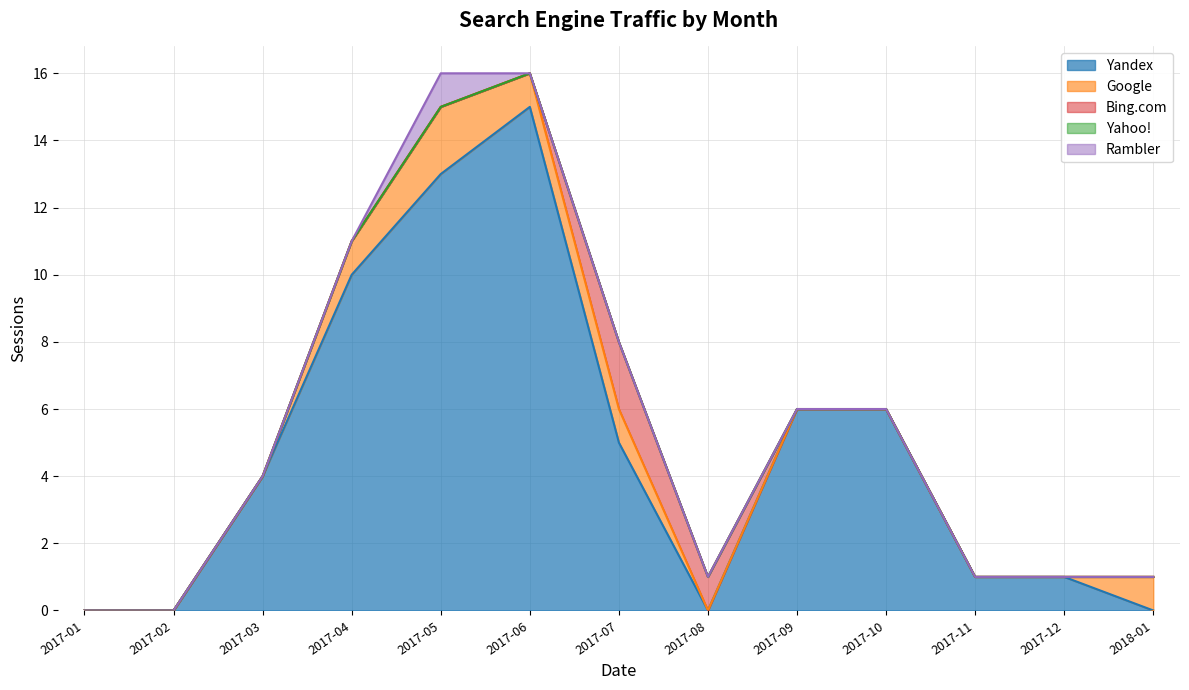

Reading left to right, transcribe all the data shown in this chart.

Yandex: 2017-01=0	2017-02=0	2017-03=4	2017-04=10	2017-05=13	2017-06=15	2017-07=5	2017-08=0	2017-09=6	2017-10=6	2017-11=1	2017-12=1	2018-01=0
Google: 2017-01=0	2017-02=0	2017-03=0	2017-04=1	2017-05=2	2017-06=1	2017-07=1	2017-08=0	2017-09=0	2017-10=0	2017-11=0	2017-12=0	2018-01=1
Bing.com: 2017-01=0	2017-02=0	2017-03=0	2017-04=0	2017-05=0	2017-06=0	2017-07=2	2017-08=1	2017-09=0	2017-10=0	2017-11=0	2017-12=0	2018-01=0
Yahoo!: 2017-01=0	2017-02=0	2017-03=0	2017-04=0	2017-05=0	2017-06=0	2017-07=0	2017-08=0	2017-09=0	2017-10=0	2017-11=0	2017-12=0	2018-01=0
Rambler: 2017-01=0	2017-02=0	2017-03=0	2017-04=0	2017-05=1	2017-06=0	2017-07=0	2017-08=0	2017-09=0	2017-10=0	2017-11=0	2017-12=0	2018-01=0